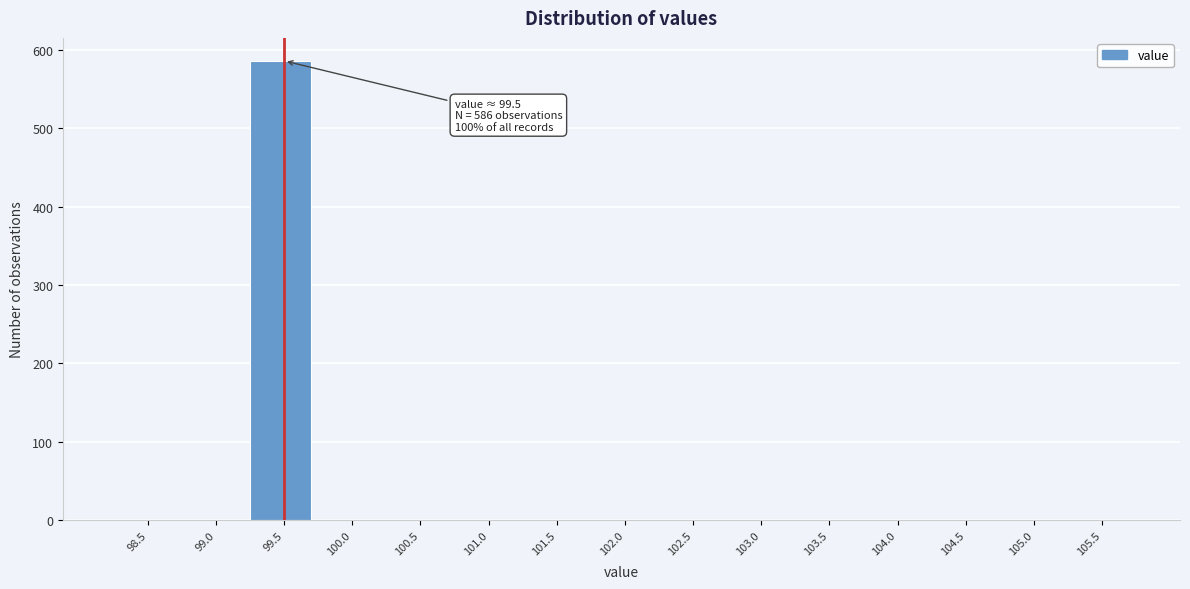

Reading left to right, extract all data points from this chart.

98.5=0	99.0=0	99.5=586	100.0=0	100.5=0	101.0=0	101.5=0	102.0=0	102.5=0	103.0=0	103.5=0	104.0=0	104.5=0	105.0=0	105.5=0